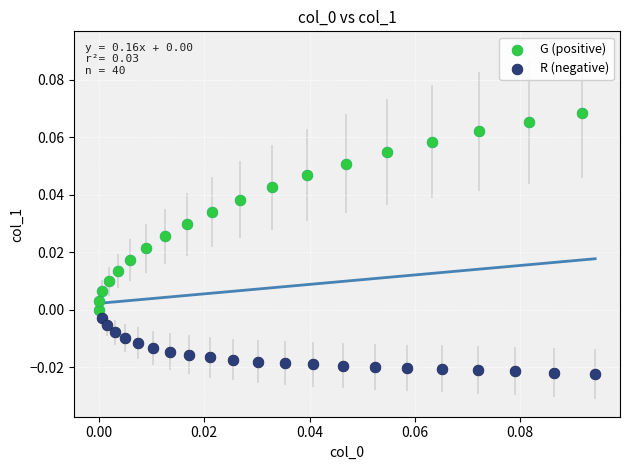

Which series has the largest Y range (max minus min)?

G (positive)